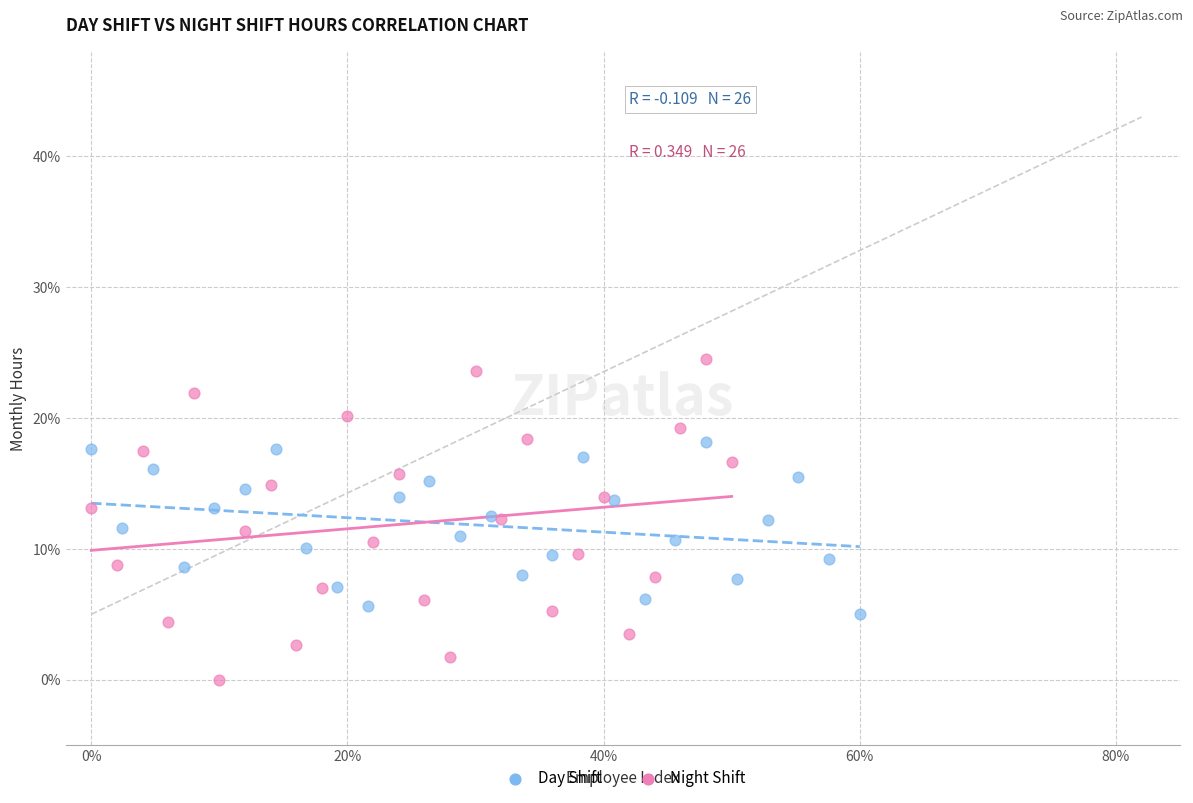

Which series reaches the minimum Y coordinate?

Night Shift